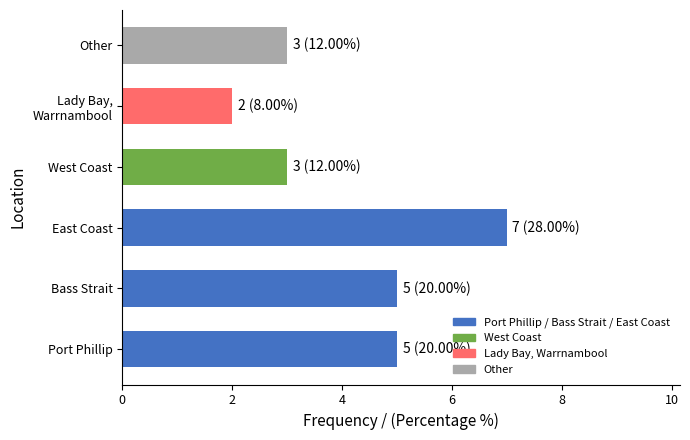

What is the difference between the values at West Coast and Other?

0